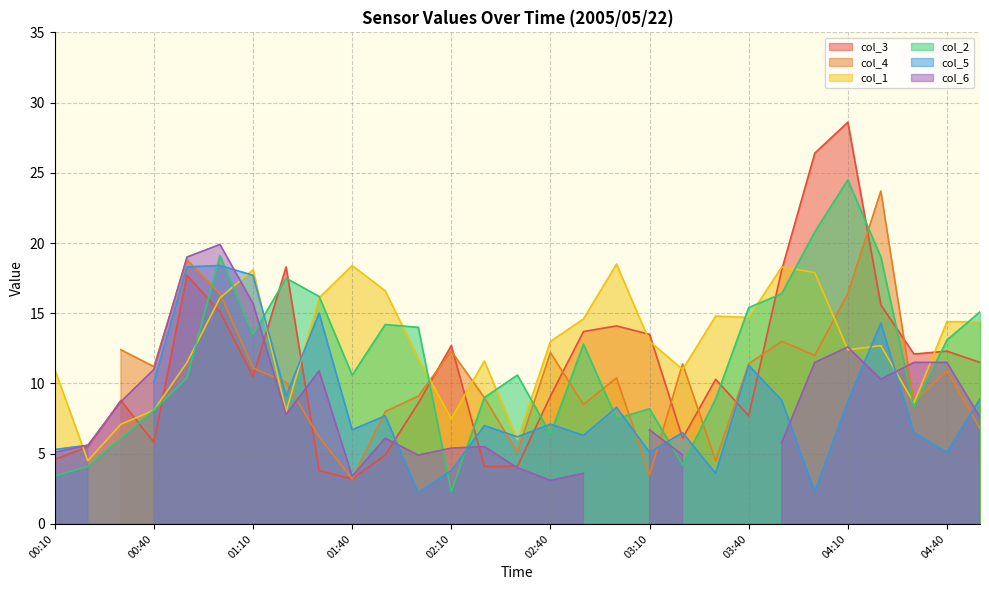

The col_2 series shows 7.0 at 01:10. True or false?

False